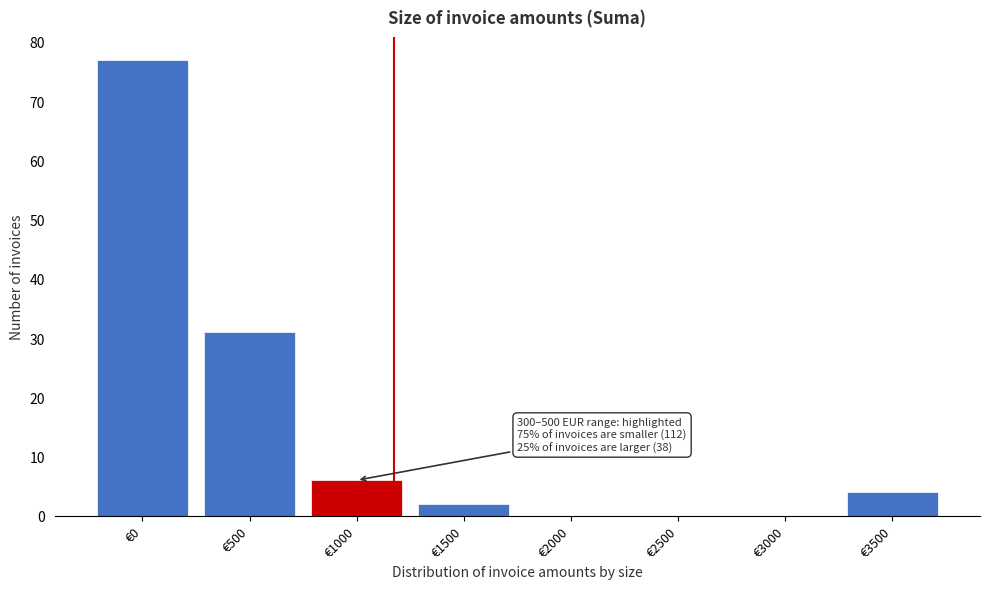

Reading right to left, list all the values displayed in this chart.

€3500=4	€3000=0	€2500=0	€2000=0	€1500=2	€1000=6	€500=31	€0=77